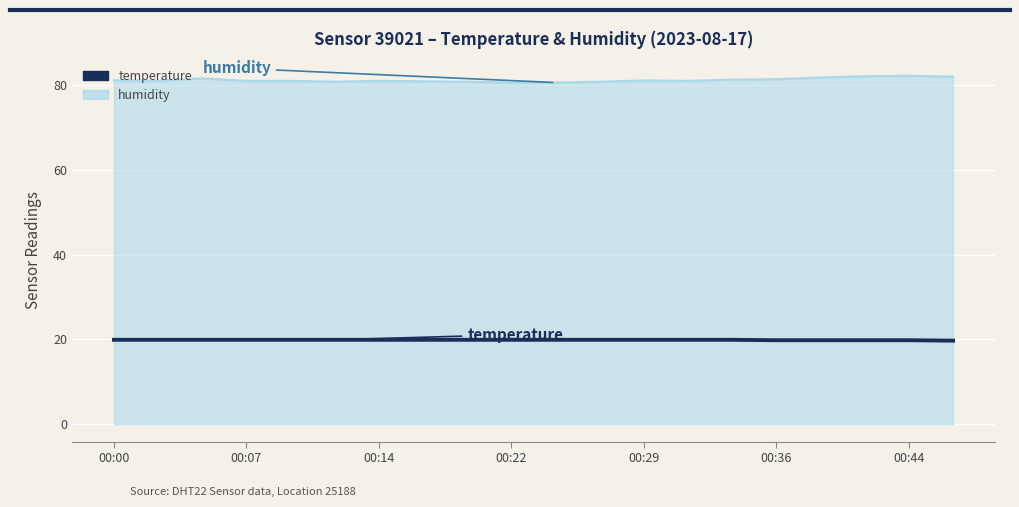

Does the chart display data point markers on the line(s)?

No